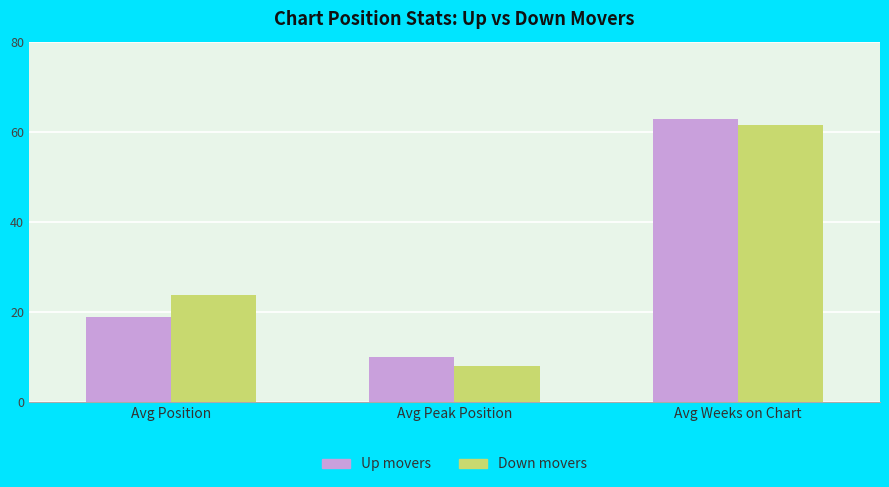

At which category is the sum across all series the highest?

Avg Weeks on Chart